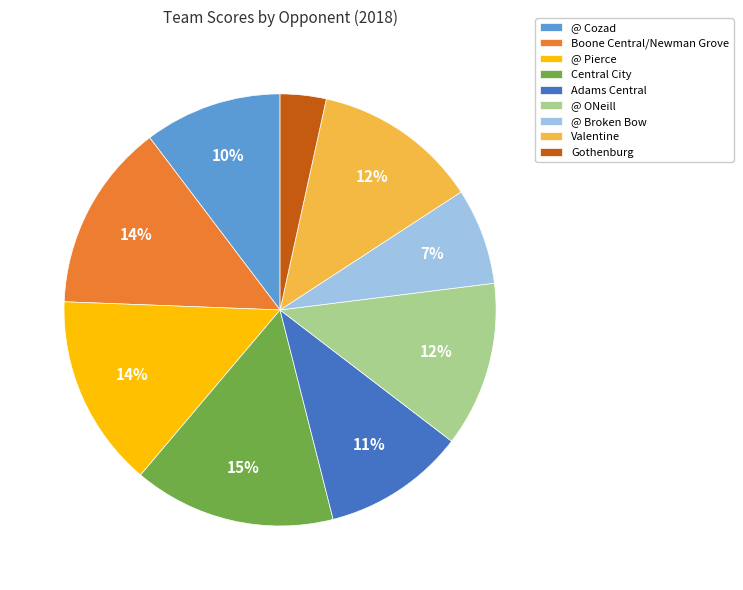

To the nearest percent, what is the difference between the Central City and @ Pierce slice percentages?

1%